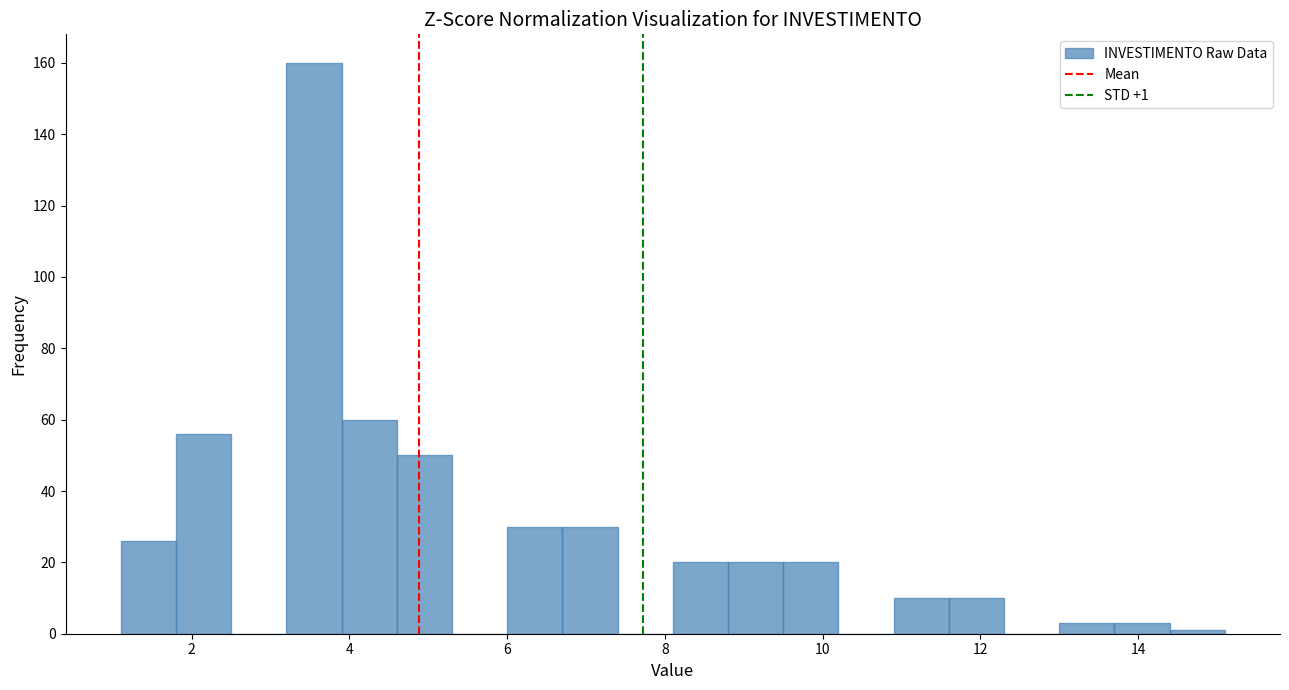

Read against the x-axis, roughly where is the centre of the tallest bar?

3.6